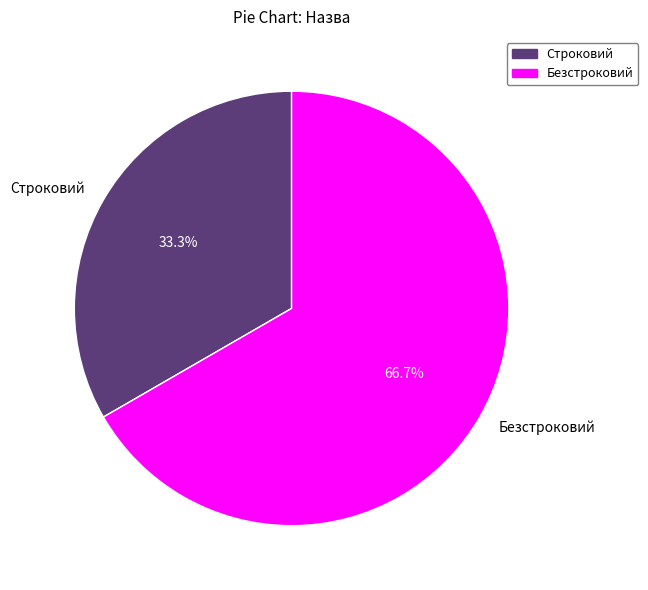

To the nearest percent, what percentage of the pie is Строковий?

33%